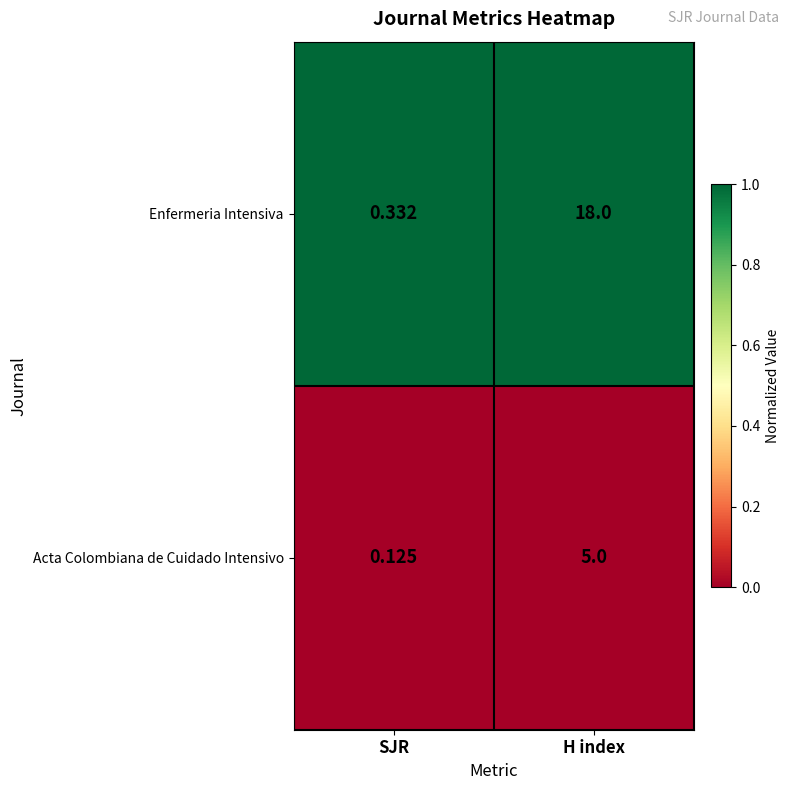

At which category does the chart reach its peak across all series?

H index